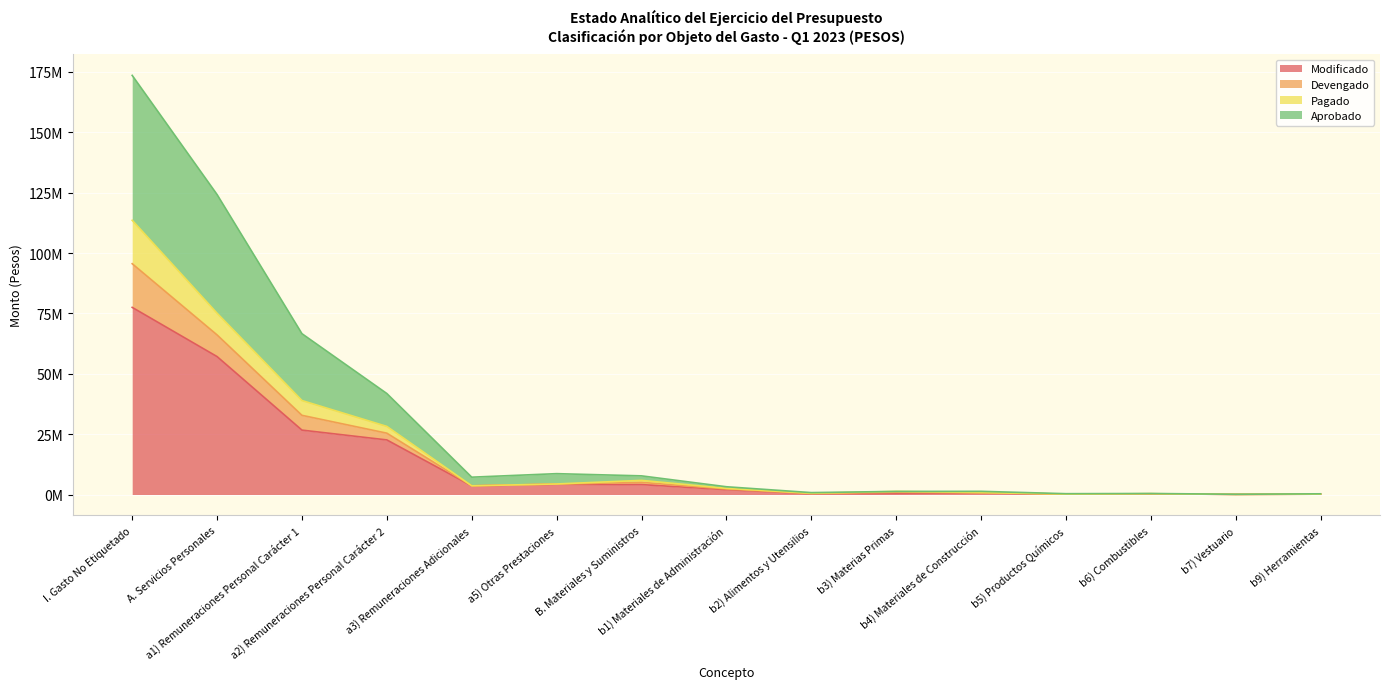

Count the number of data series in this chart.

4